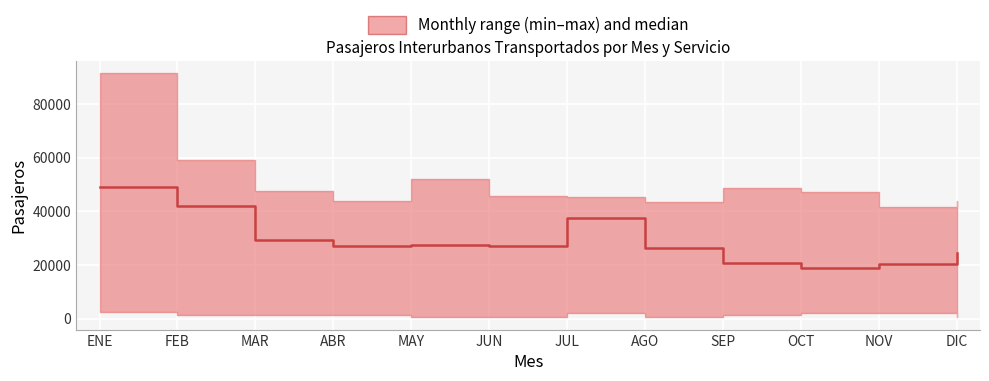

What is the minimum value shown in the chart?

18936